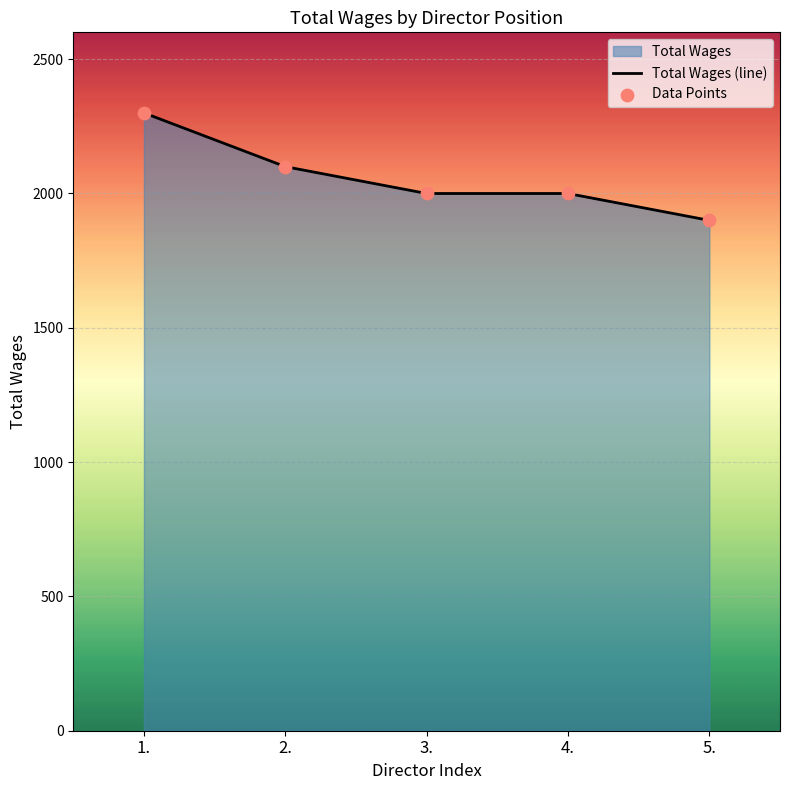

Approximately how many times larger is the value at 5. compared to 1.?

0.8